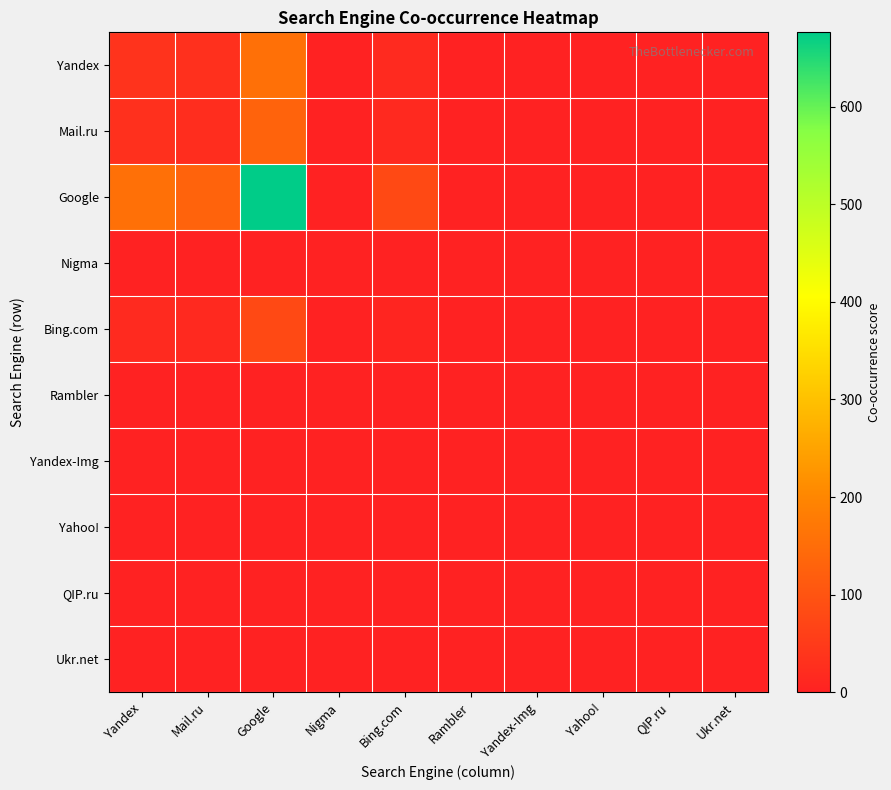

Which series has the largest total across all categories?

Google